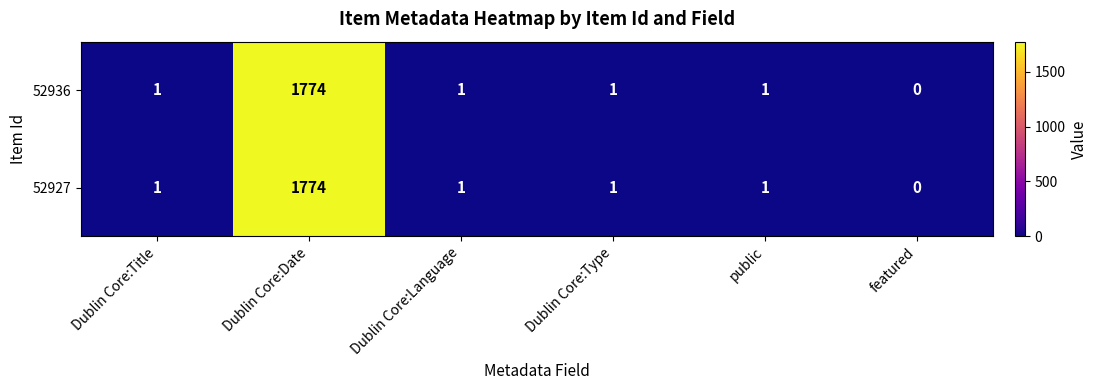

Reading right to left, extract all data points from this chart.

52936: 0	1	1	1	1774	1
52927: 0	1	1	1	1774	1